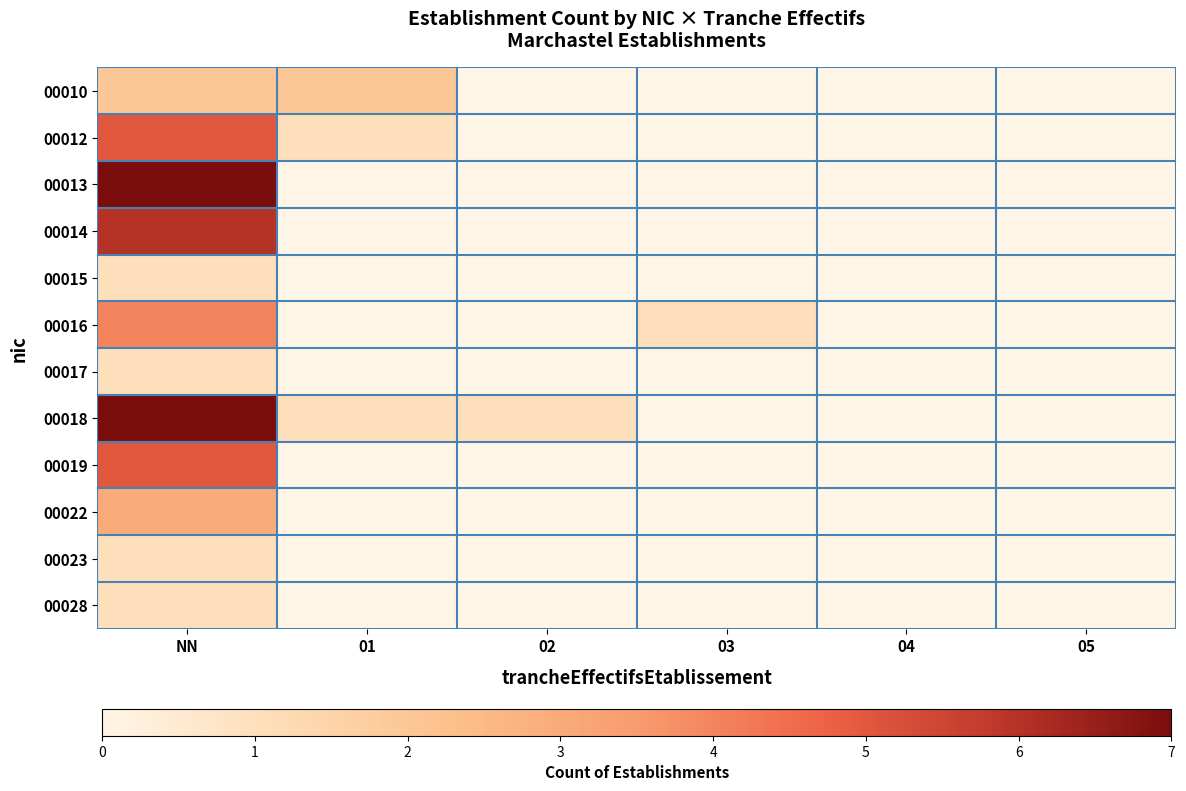

Count the number of data series in this chart.

12